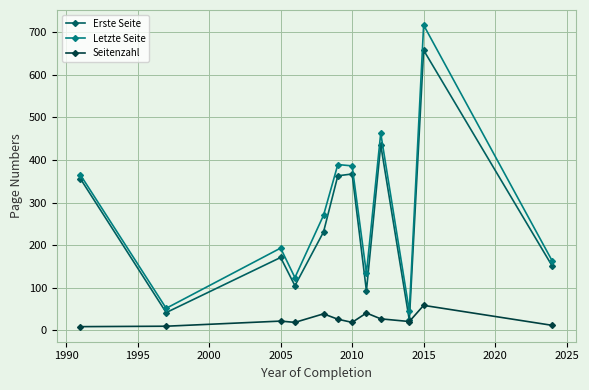

True or false: Erste Seite has more than 2 interior local peaks.

True